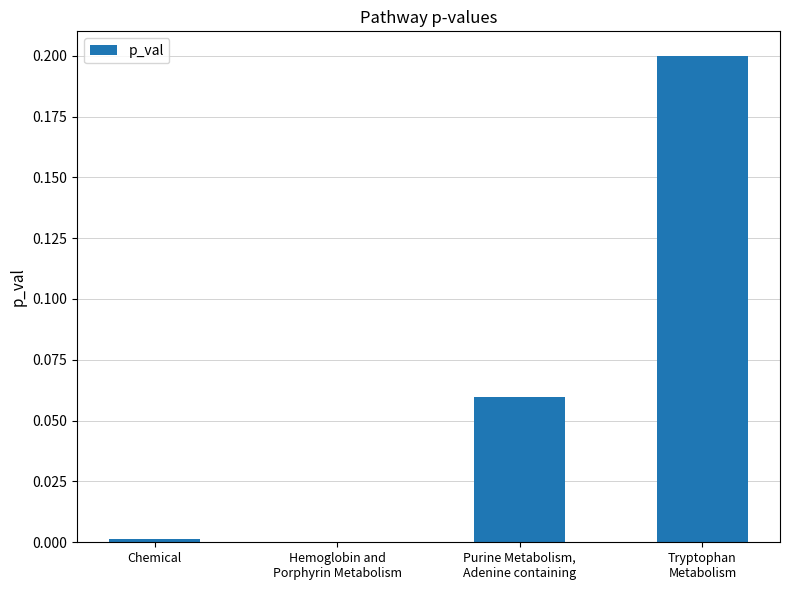

The chart shows a value of 0.0 at Chemical. True or false?

True